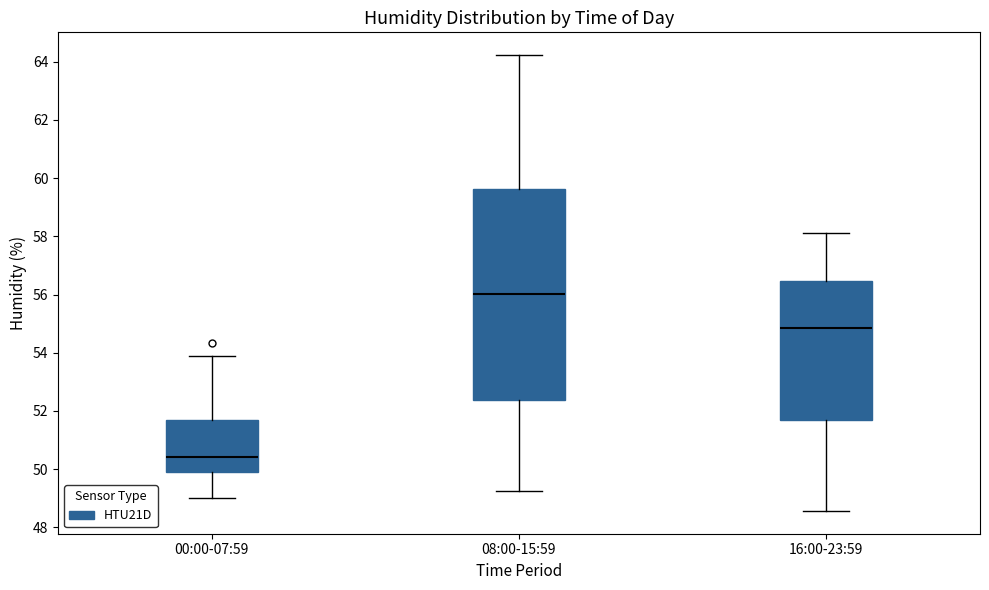

Reading left to right, transcribe this box plot: for each box, give where its median line is, the range the box spans, and where its two whiskers end, as read against the y-axis. The values are not printed on the chart, so give them approximately, as read against the axis.

00:00-07:59: median 50.4, box 50.0 to 51.6, whiskers 49.0 to 54.0
08:00-15:59: median 56.0, box 52.4 to 59.6, whiskers 49.2 to 64.2
16:00-23:59: median 54.8, box 51.6 to 56.4, whiskers 48.6 to 58.2